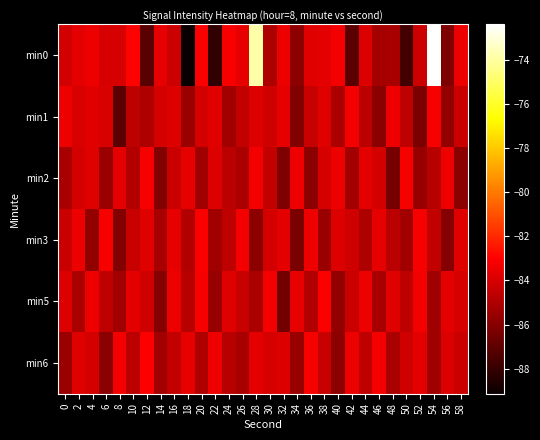

Reading right to left, list all the values displayed in this chart.

min0: 58=-83.5	56=-86.2	54=-72.4	52=-84.3	50=-87.6	48=-85.2	46=-85.3	44=-83.9	42=-87.1	40=-83.3	38=-83.7	36=-83.7	34=-85.8	32=-83.5	30=-85.0	28=-73.9	26=-83.6	24=-83.2	22=-88.2	20=-83.1	18=-89.1	16=-84.3	14=-83.6	12=-87.1	10=-83.0	8=-84.0	6=-84.0	4=-83.4	2=-83.7	0=-84.2
min1: 58=-84.3	56=-85.7	54=-83.2	52=-86.3	50=-84.6	48=-83.4	46=-85.9	44=-84.7	42=-83.3	40=-85.1	38=-83.8	36=-84.4	34=-86.1	32=-83.6	30=-84.2	28=-83.9	26=-84.5	24=-85.3	22=-83.8	20=-84.1	18=-85.5	16=-83.9	14=-84.1	12=-85.0	10=-84.7	8=-87.1	6=-83.9	4=-83.7	2=-83.9	0=-83.5
min2: 58=-85.9	56=-83.4	54=-84.8	52=-85.6	50=-83.2	48=-86.4	46=-84.1	44=-83.7	42=-85.3	40=-83.5	38=-84.0	36=-85.8	34=-83.4	32=-86.2	30=-84.5	28=-83.3	26=-85.1	24=-84.7	22=-83.9	20=-85.4	18=-83.6	16=-84.3	14=-86.1	12=-83.2	10=-84.9	8=-83.7	6=-85.5	4=-83.8	2=-84.1	0=-85.2
min3: 58=-83.8	56=-86.0	54=-84.5	52=-83.2	50=-85.3	48=-84.7	46=-83.6	44=-85.0	42=-84.2	40=-83.9	38=-85.5	36=-83.4	34=-86.3	32=-83.7	30=-84.1	28=-85.8	26=-83.3	24=-84.6	22=-85.4	20=-83.1	18=-84.9	16=-83.6	14=-85.2	12=-83.8	10=-84.4	8=-86.1	6=-83.2	4=-85.7	2=-83.5	0=-84.3
min5: 58=-84.0	56=-83.7	54=-85.4	52=-83.3	50=-84.6	48=-83.8	46=-85.2	44=-83.5	42=-84.3	40=-85.7	38=-83.1	36=-84.9	34=-83.6	32=-86.5	30=-83.3	28=-85.1	26=-84.4	24=-83.8	22=-85.6	20=-83.2	18=-84.8	16=-83.5	14=-86.0	12=-84.2	10=-83.7	8=-85.3	6=-84.6	4=-83.4	2=-85.1	0=-83.9
min6: 58=-84.3	56=-83.9	54=-85.4	52=-83.7	50=-84.2	48=-85.1	46=-83.3	44=-84.6	42=-83.5	40=-85.8	38=-84.4	36=-83.2	34=-85.6	32=-83.9	30=-84.0	28=-83.7	26=-85.2	24=-84.8	22=-83.4	20=-85.0	18=-83.6	16=-84.5	14=-85.3	12=-83.1	10=-84.7	8=-83.3	6=-85.9	4=-84.1	2=-83.8	0=-85.5